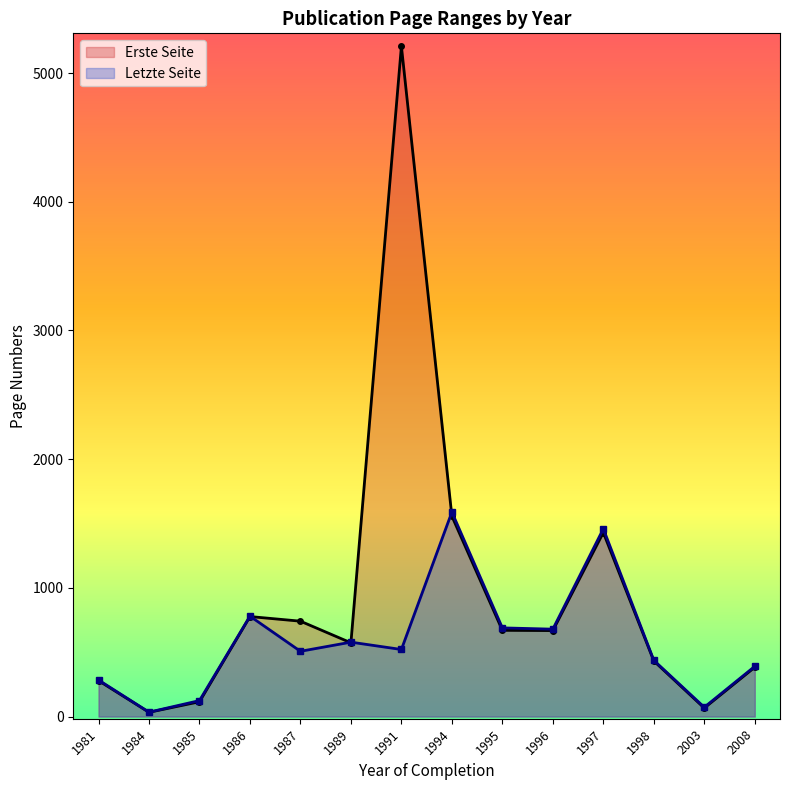

List the series in order of their overall mean, highest first.

Erste Seite, Letzte Seite